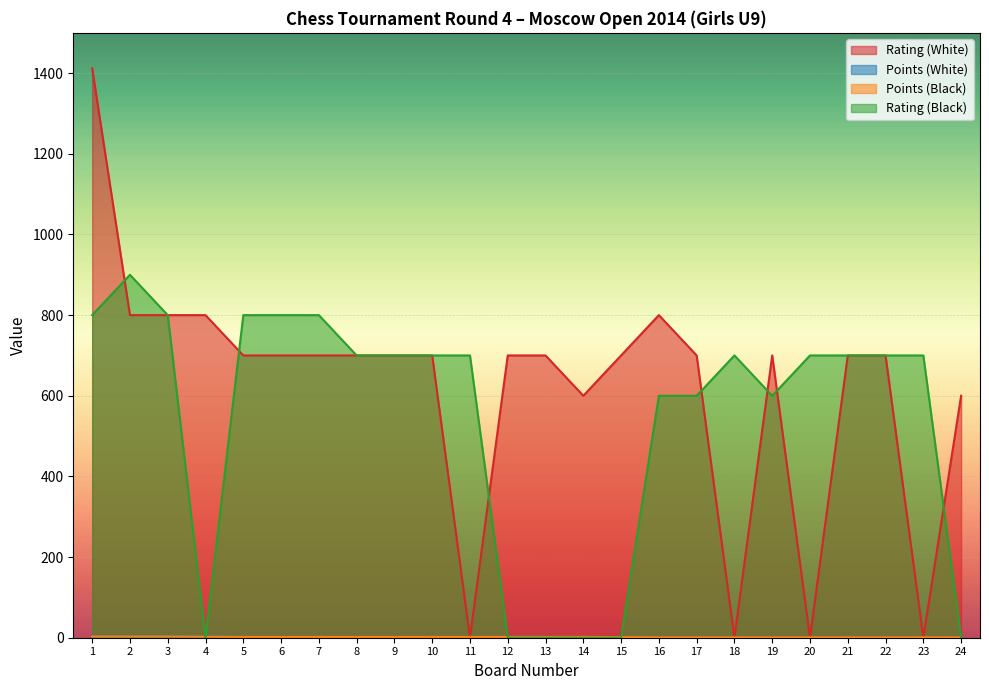

Between which two adjacent categories do Rating (White) and Rating (Black) first intersect?

1 and 2